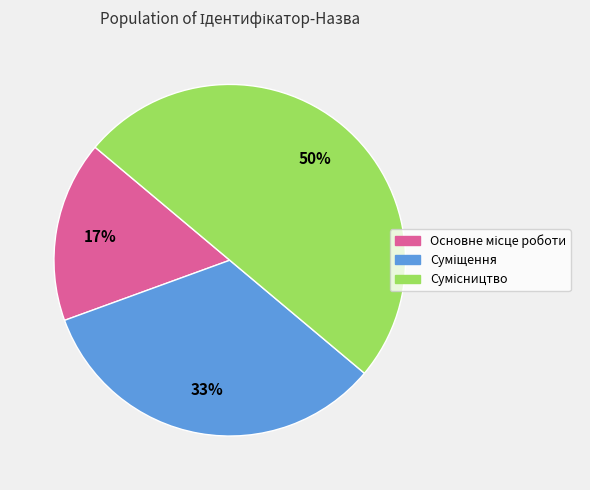

How many segments does this pie chart have?

3